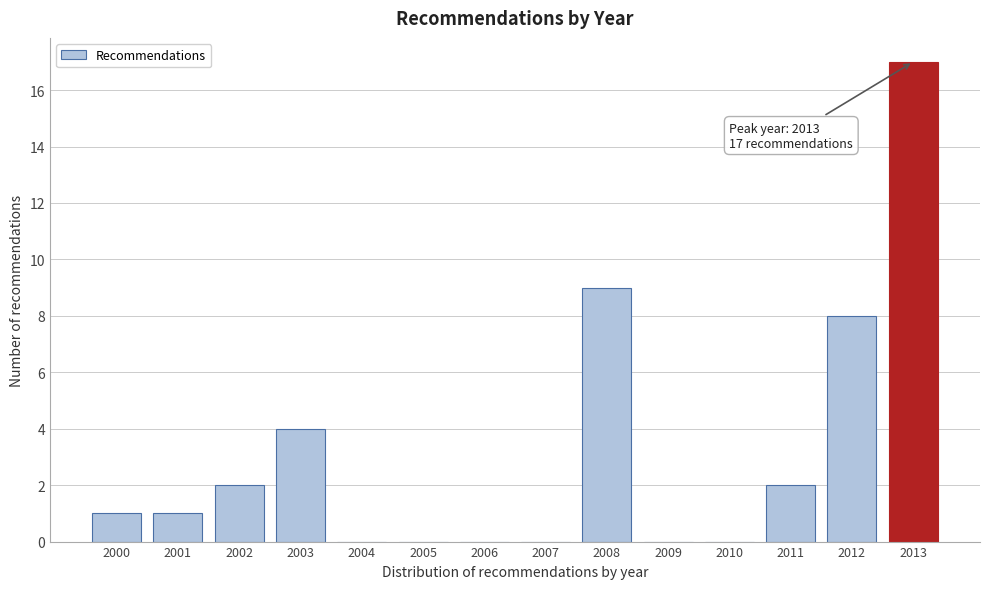

Reading right to left, what are all the values shown in this chart?

2013=17	2012=8	2011=2	2010=0	2009=0	2008=9	2007=0	2006=0	2005=0	2004=0	2003=4	2002=2	2001=1	2000=1